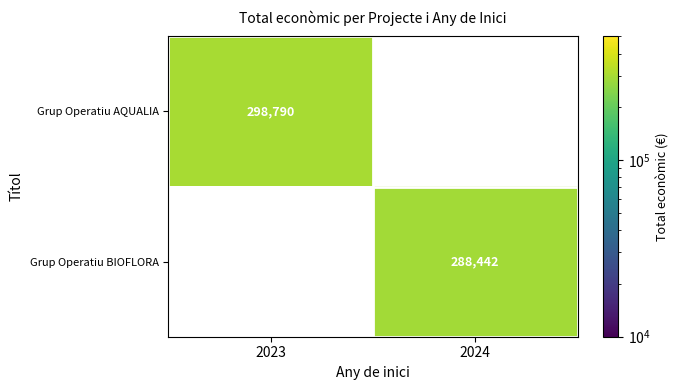

The value of Grup Operatiu BIOFLORA at 2024 is 404982. True or false?

False